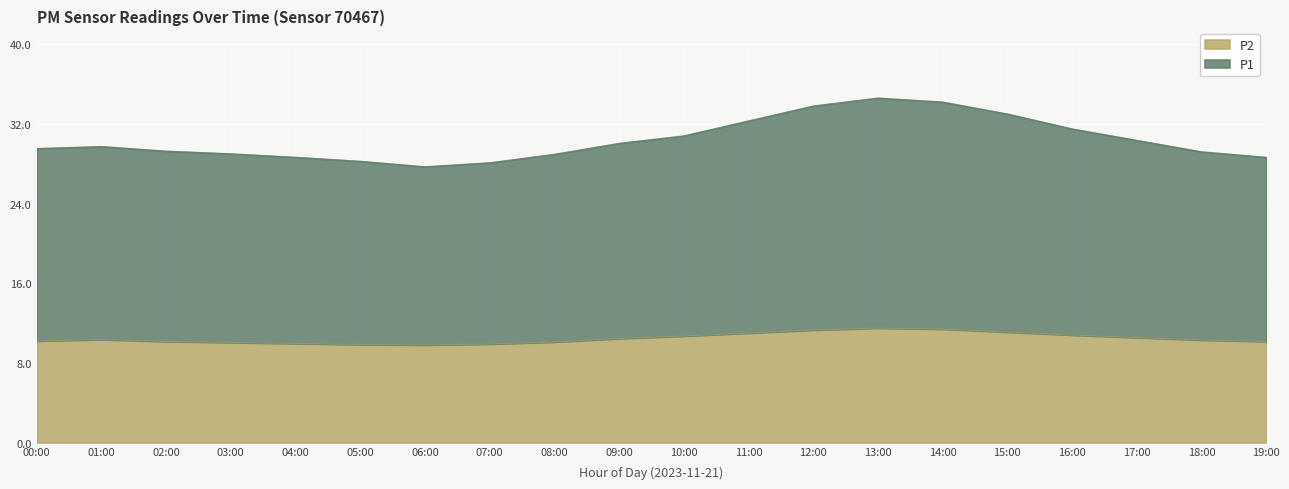

The P1 series shows 34.2 at 14:00. True or false?

True